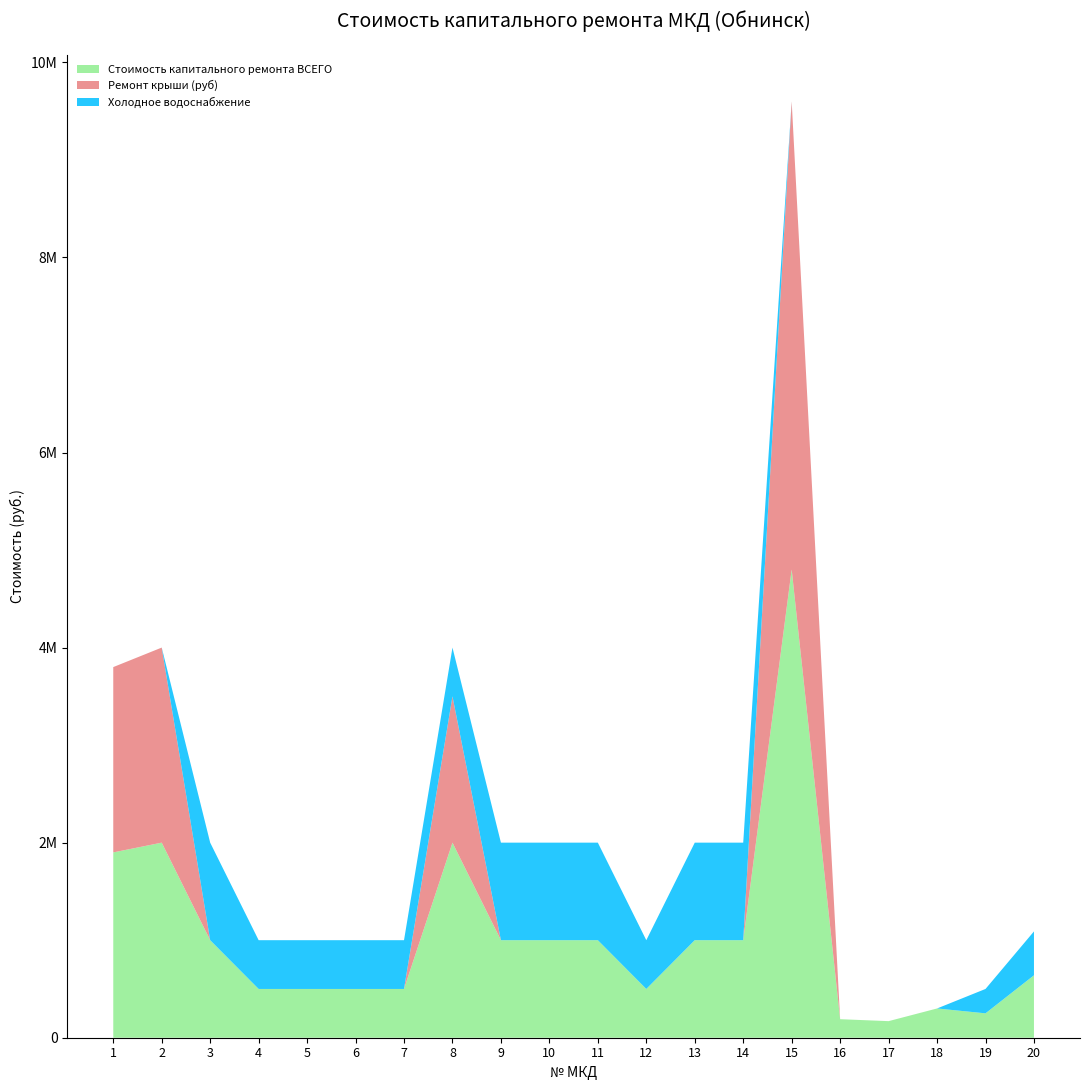

Reading left to right, extract all data points from this chart.

Стоимость капитального ремонта ВСЕГО: 1=1900000	2=2000000	3=1000000	4=500000	5=500000	6=500000	7=500000	8=2000000	9=1000000	10=1000000	11=1000000	12=500000	13=1000000	14=1000000	15=4800000	16=190000	17=170000	18=300000	19=250000	20=640000
Ремонт крыши (руб): 1=1900000	2=2000000	3=0	4=0	5=0	6=0	7=0	8=1500000	9=0	10=0	11=0	12=0	13=0	14=0	15=4800000	16=0	17=0	18=0	19=0	20=0
Холодное водоснабжение: 1=0	2=0	3=1000000	4=500000	5=500000	6=500000	7=500000	8=500000	9=1000000	10=1000000	11=1000000	12=500000	13=1000000	14=1000000	15=0	16=0	17=0	18=0	19=250000	20=450000